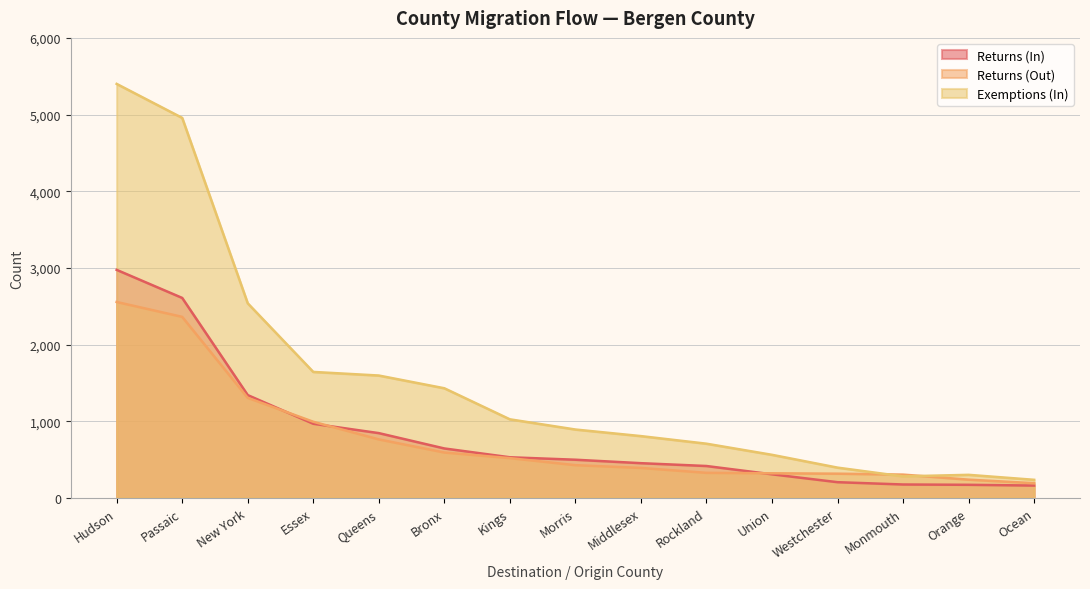

True or false: Returns (In) has a value of 4126 at Passaic.

False